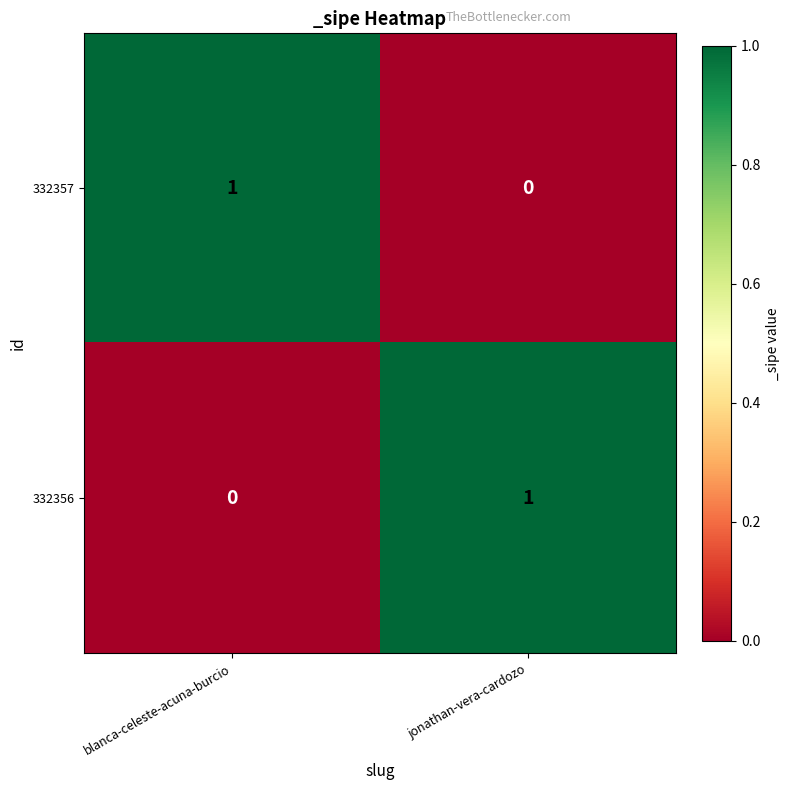

At how many categories does at least one series exceed 0?

2